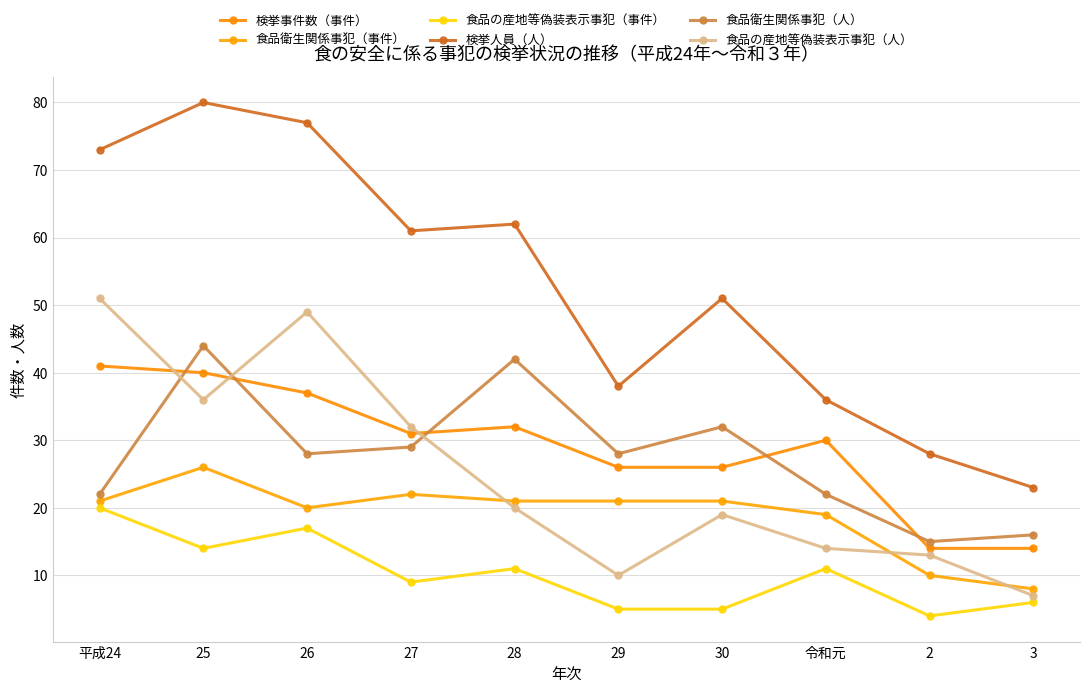

The value of 食品の産地等偽装表示事犯（事件） at 令和元 is 6. True or false?

False